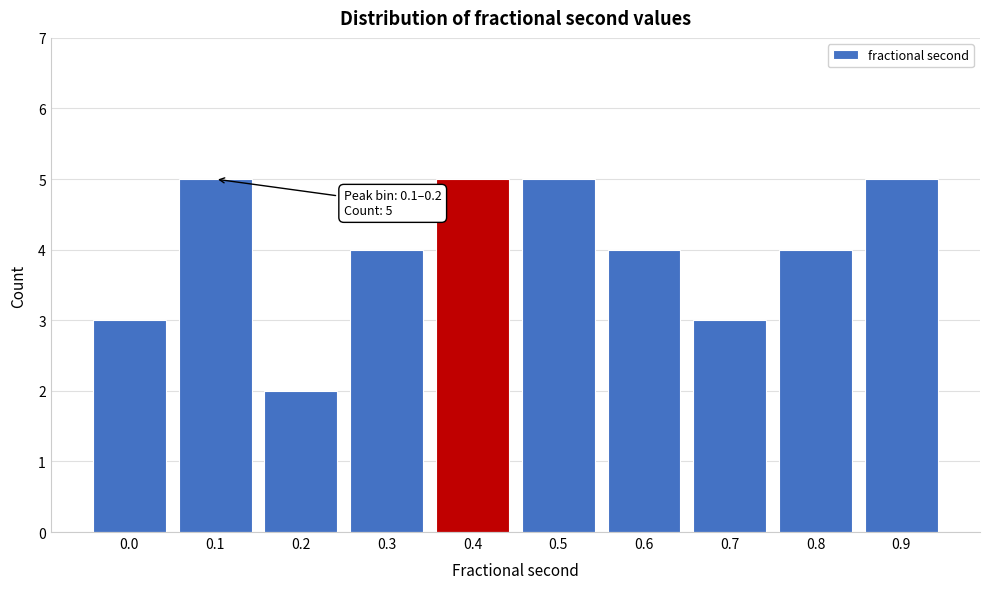

Reading left to right, list all the values displayed in this chart.

0.0=3	0.1=5	0.2=2	0.3=4	0.4=5	0.5=5	0.6=4	0.7=3	0.8=4	0.9=5